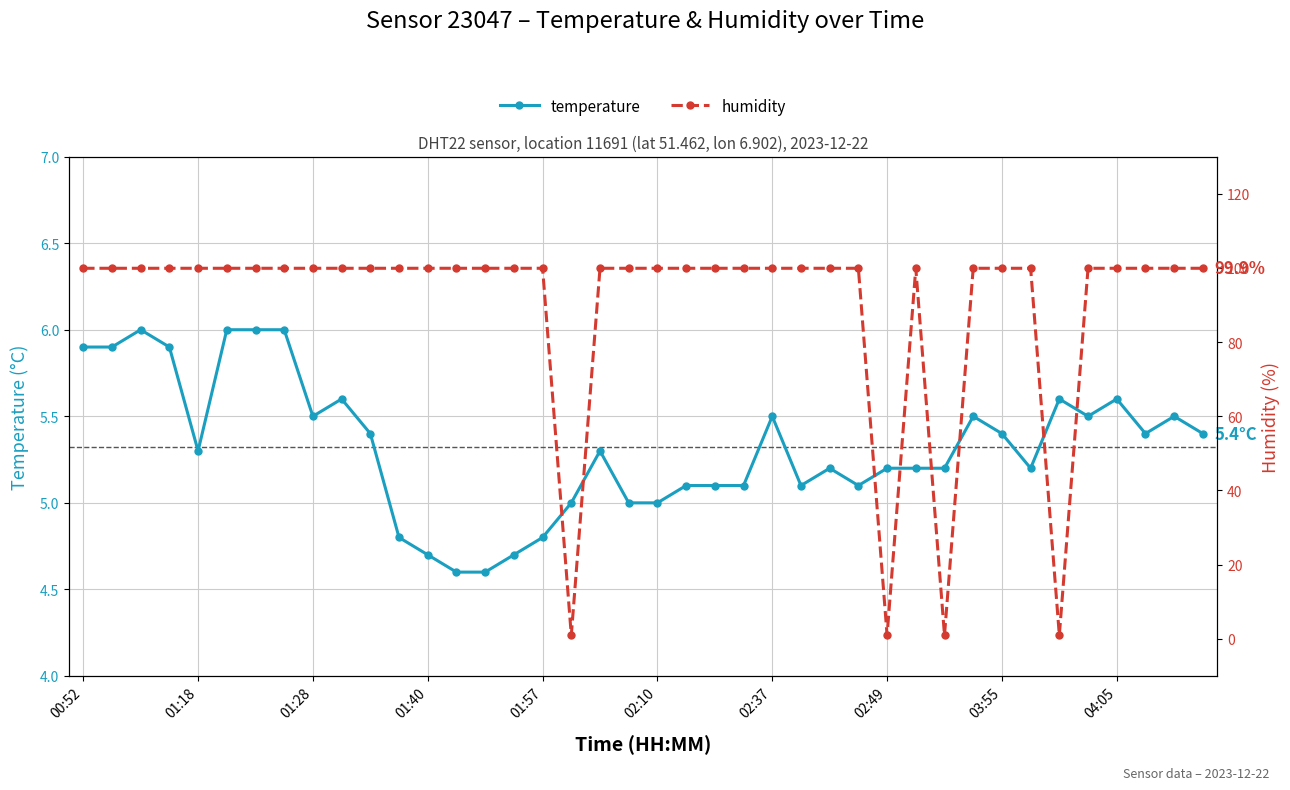

True or false: temperature has more than 1 interior local peaks.

True